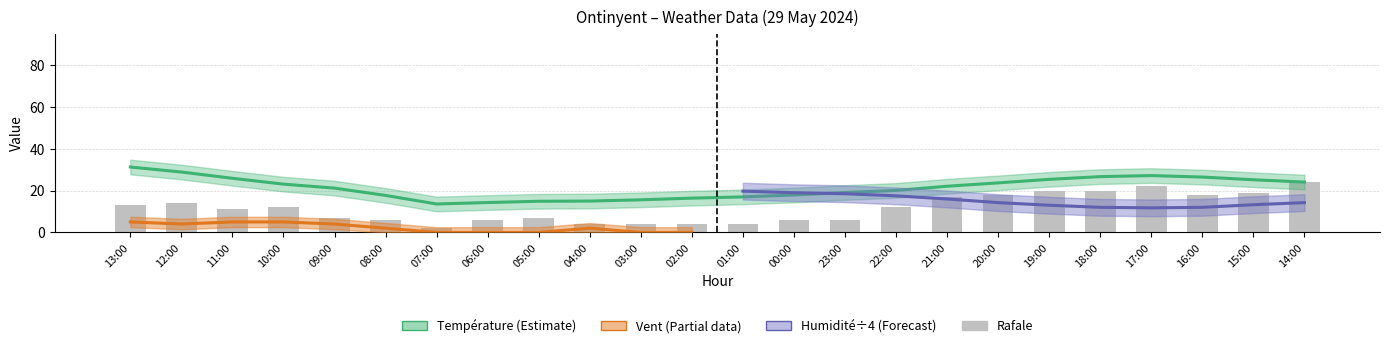

What position from the left is 15:00?

23